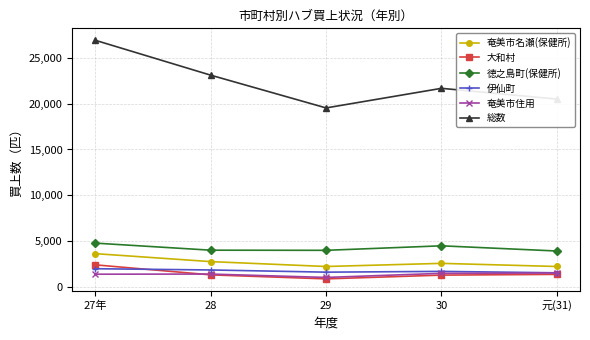

What is the difference between the 伊仙町 values at 29 and 元(31)?

71